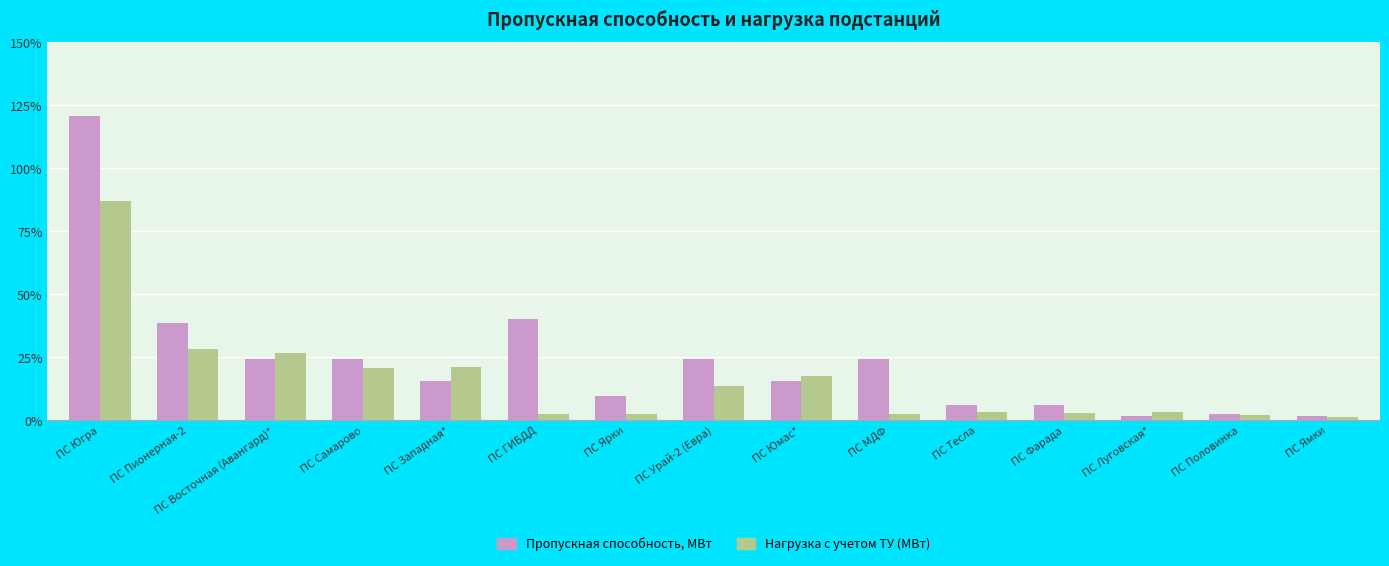

At which label is Нагрузка с учетом ТУ (МВт) closest to 44?

ПС Пионерная-2